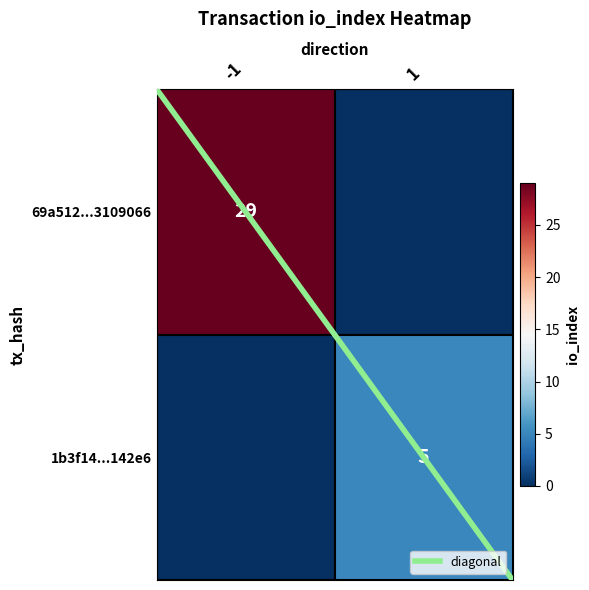

True or false: the data shows 1 at 1.

False